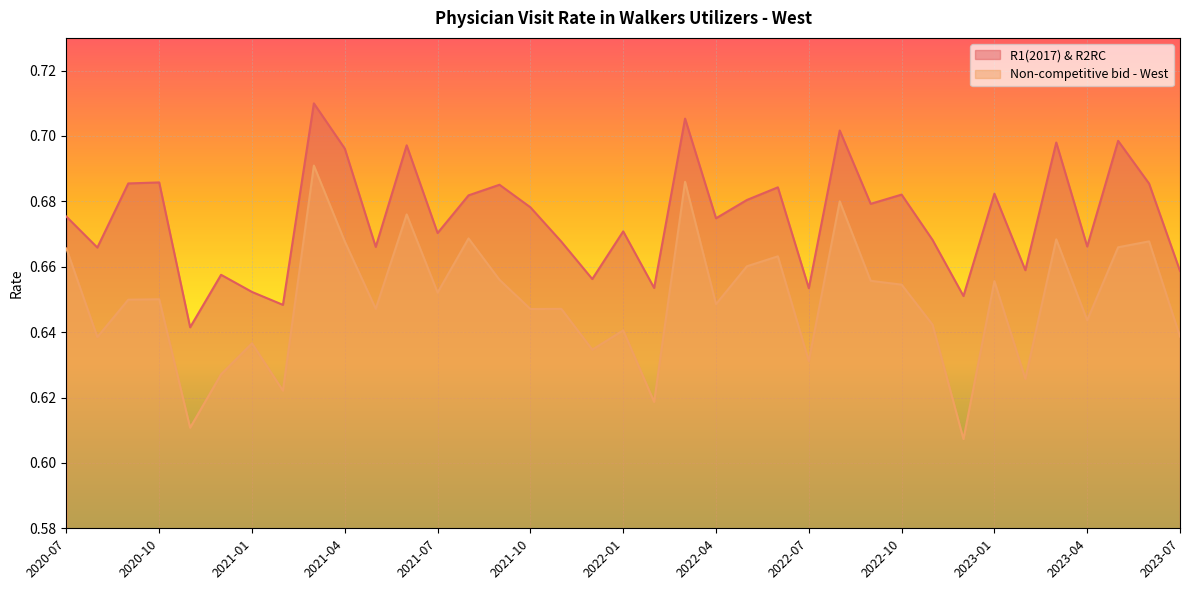

True or false: R1(2017) & R2RC and Non-competitive bid - West cross at least once.

False